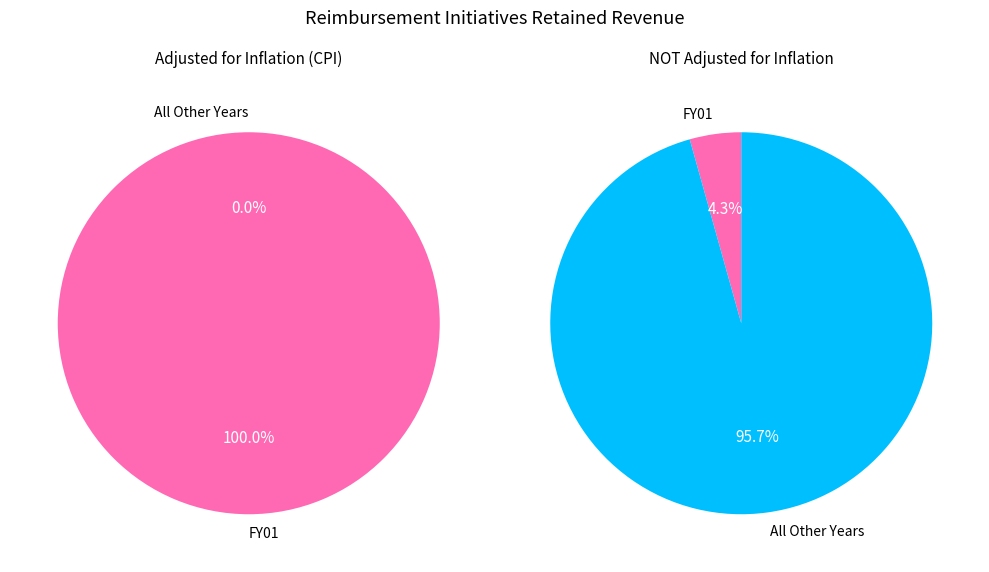

True or false: FY11 accounts for 0% of the total.

True